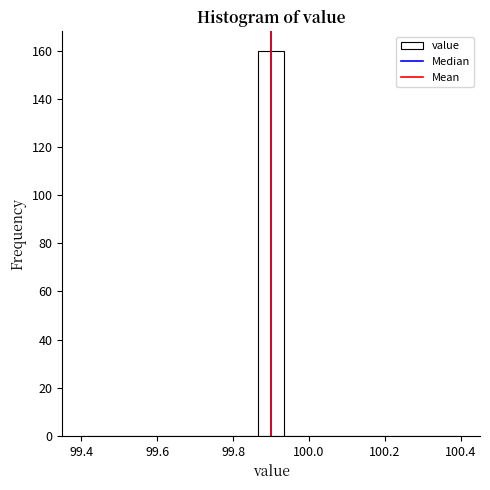

Read against the x-axis, roughly where is the centre of the tallest bar?

99.90